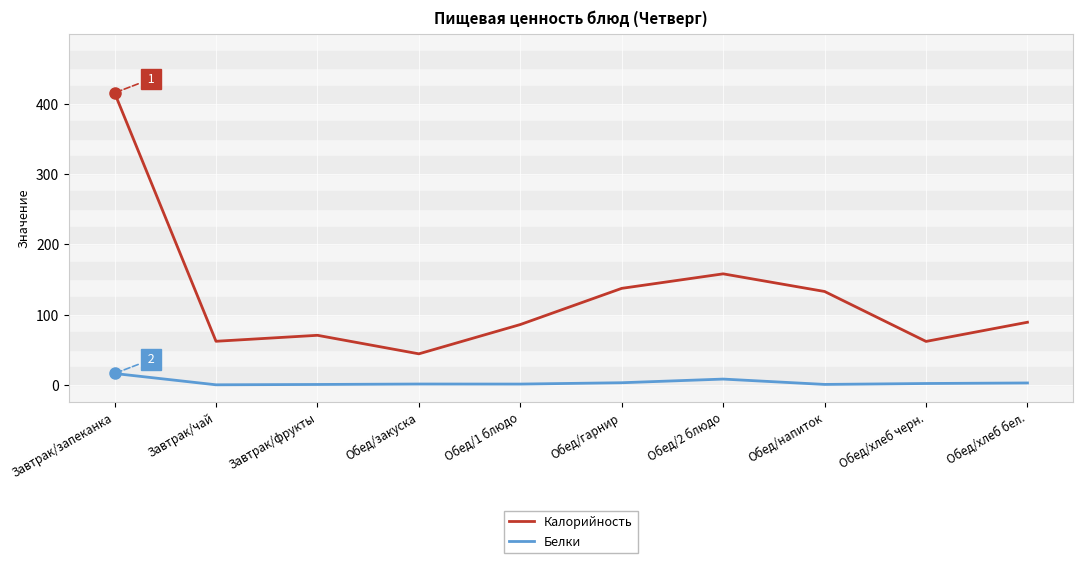

At Обед/гарнир, list the series in order from largest to smallest.

Калорийность, Белки